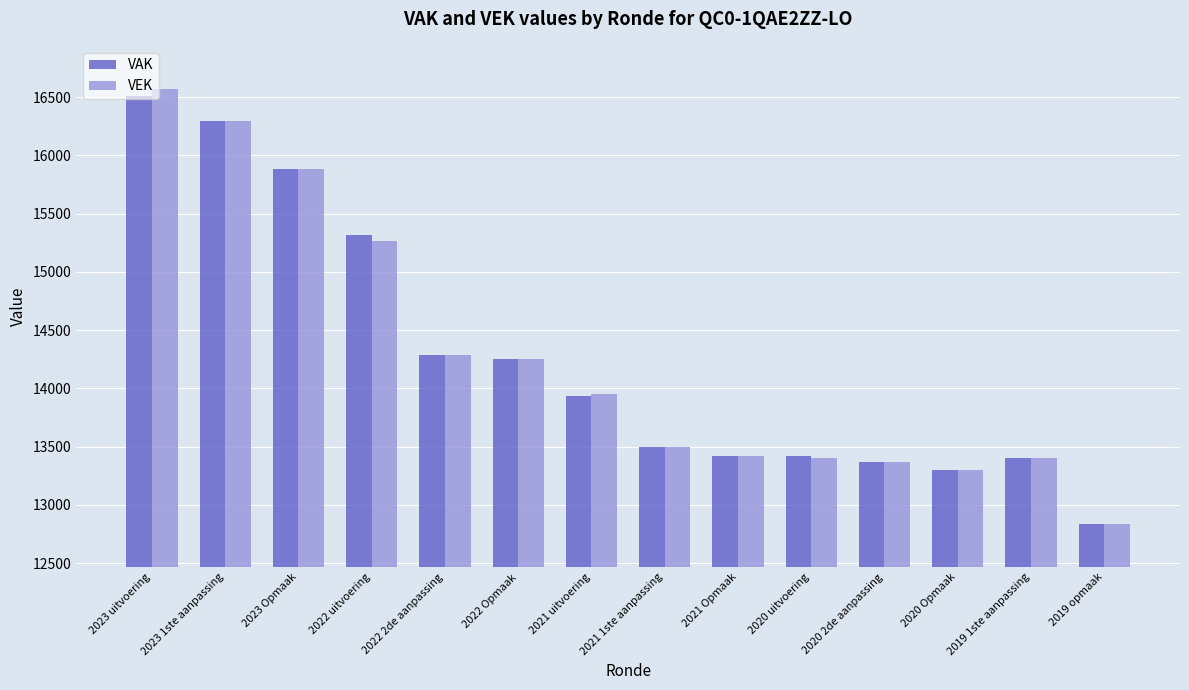

Which series has the largest range (max minus min)?

VEK